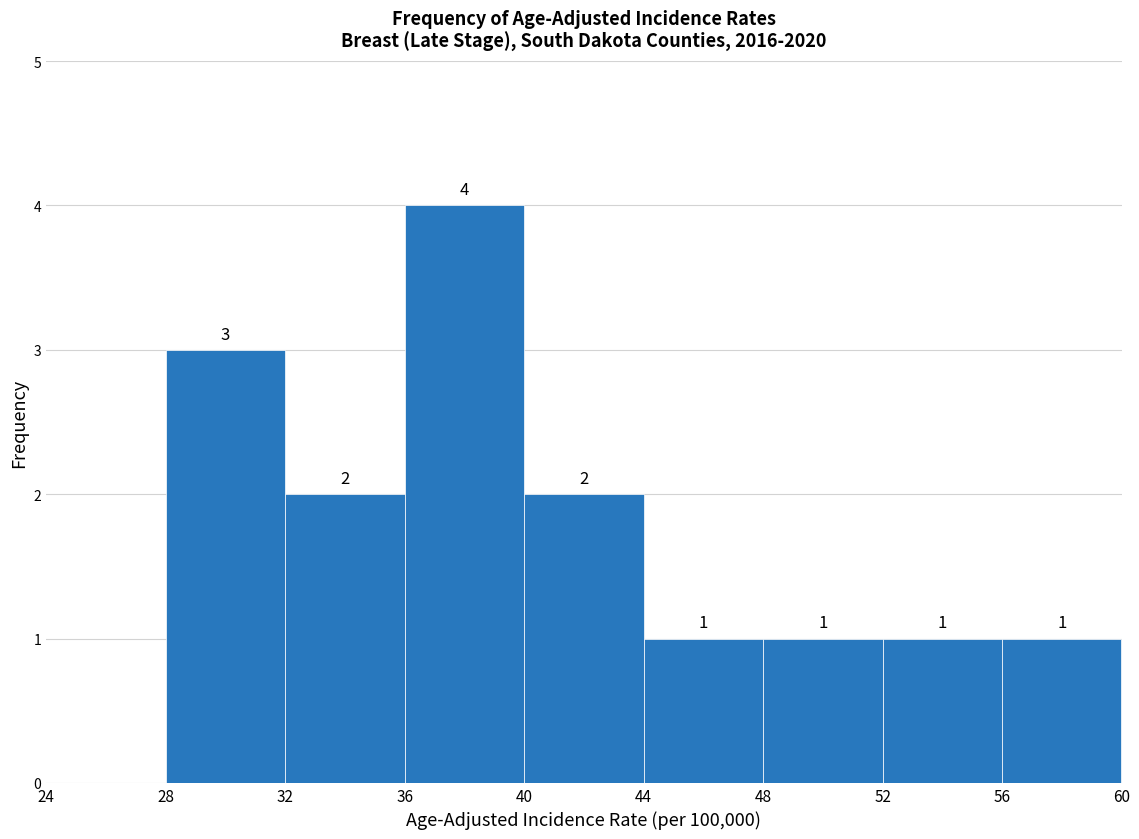

Which range on the x-axis has the tallest bar?

36 to 40